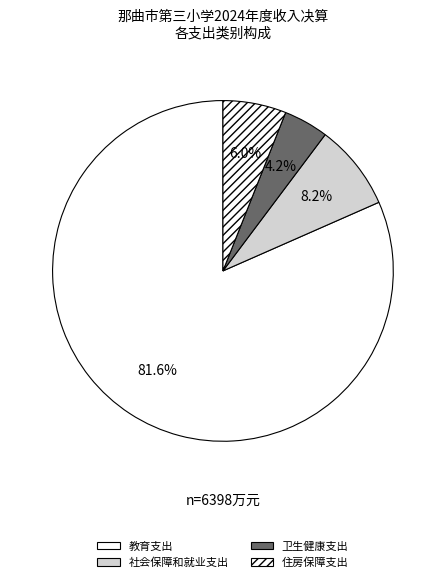

What is the ratio of the value at 住房保障支出 to the value at 社会保障和就业支出?

0.7